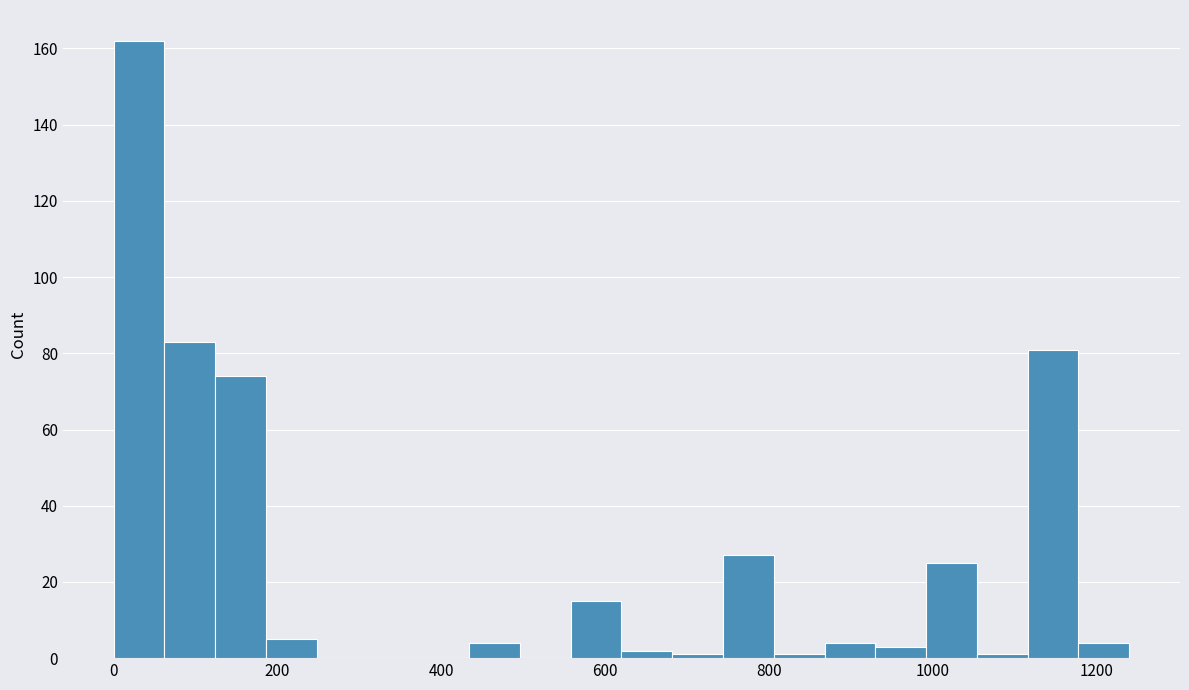

Read against the x-axis, roughly where is the centre of the tallest bar?

40